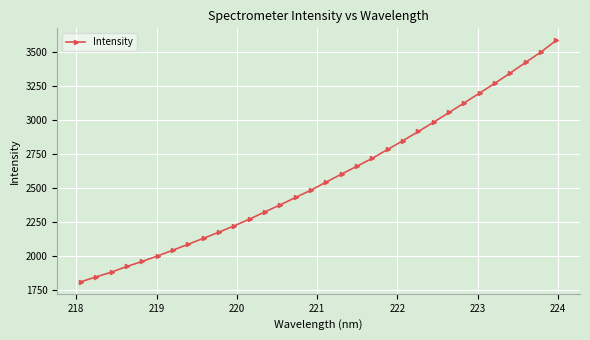

What is the value of the 27th point from the left?

3196.1